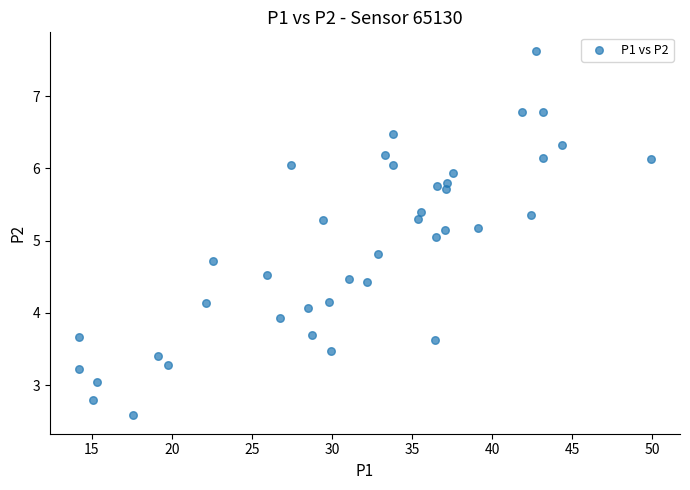

What is the range of X values (max minus min)?

35.8